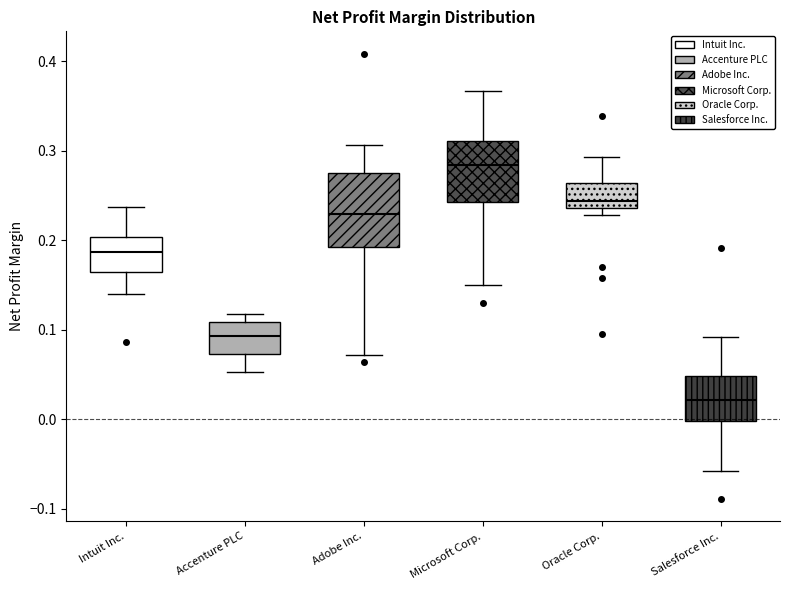

Reading left to right, transcribe this box plot: for each box, give where its median line is, the range the box spans, and where its two whiskers end, as read against the y-axis. The values are not printed on the chart, so give them approximately, as read against the axis.

Intuit Inc.: median 0.19, box 0.16 to 0.20, whiskers 0.14 to 0.24
Accenture PLC: median 0.09, box 0.07 to 0.11, whiskers 0.05 to 0.12
Adobe Inc.: median 0.23, box 0.19 to 0.27, whiskers 0.07 to 0.31
Microsoft Corp.: median 0.28, box 0.24 to 0.31, whiskers 0.15 to 0.37
Oracle Corp.: median 0.24 (just above the box's lower edge), box 0.24 to 0.26, whiskers 0.23 to 0.29
Salesforce Inc.: median 0.02, box 0.00 to 0.05, whiskers -0.06 to 0.09